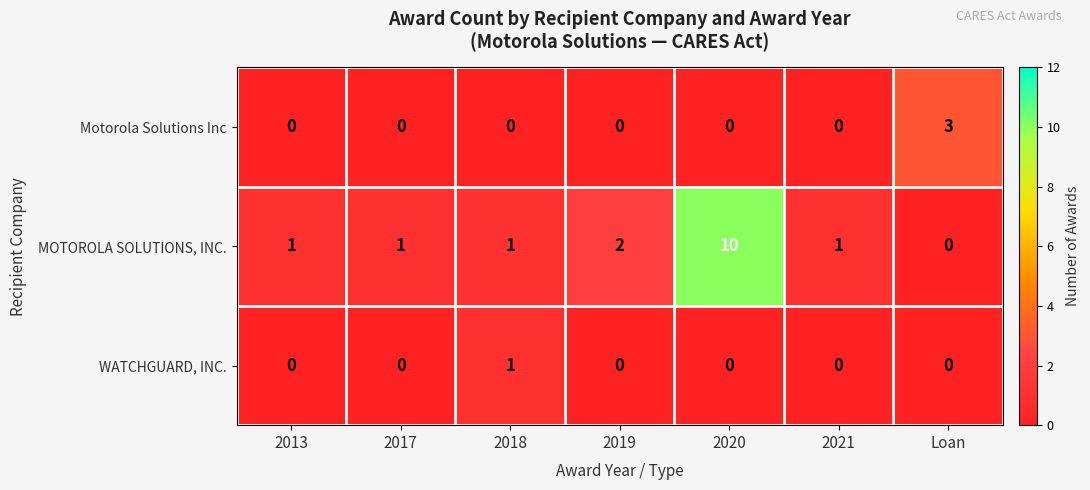

At how many categories does at least one series exceed 4?

1